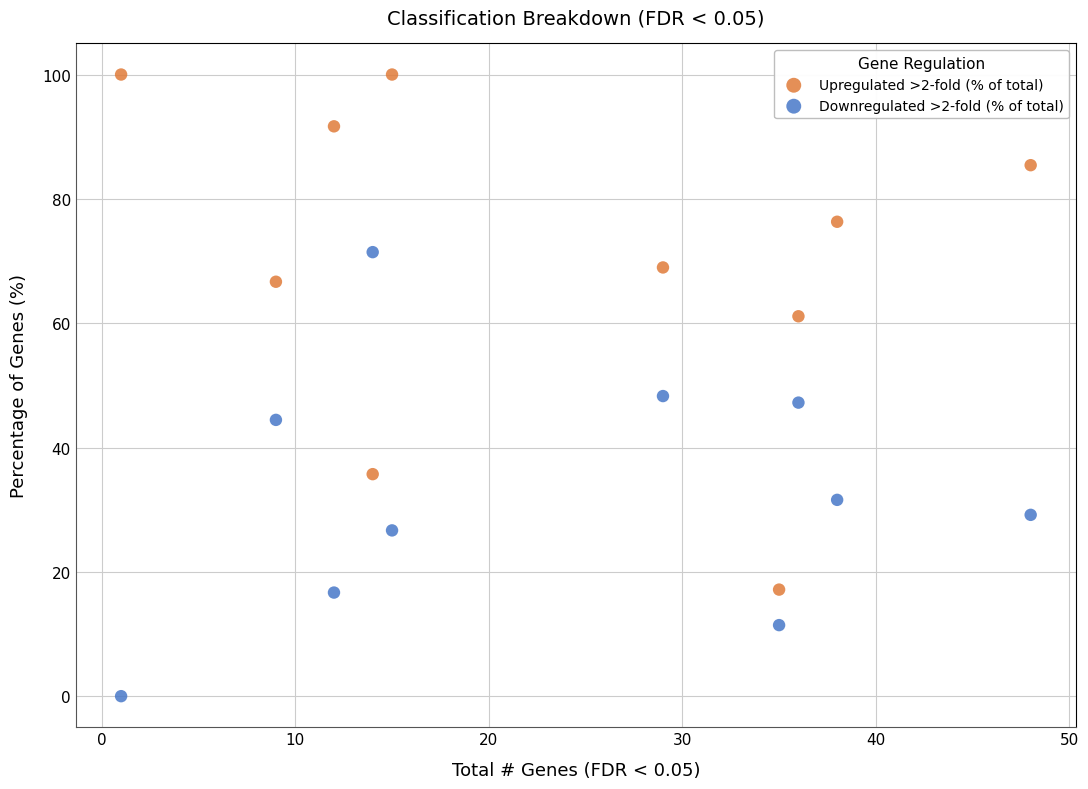

In the Upregulated >2-fold (% of total) series, what Y value is closest to 58?

61.1